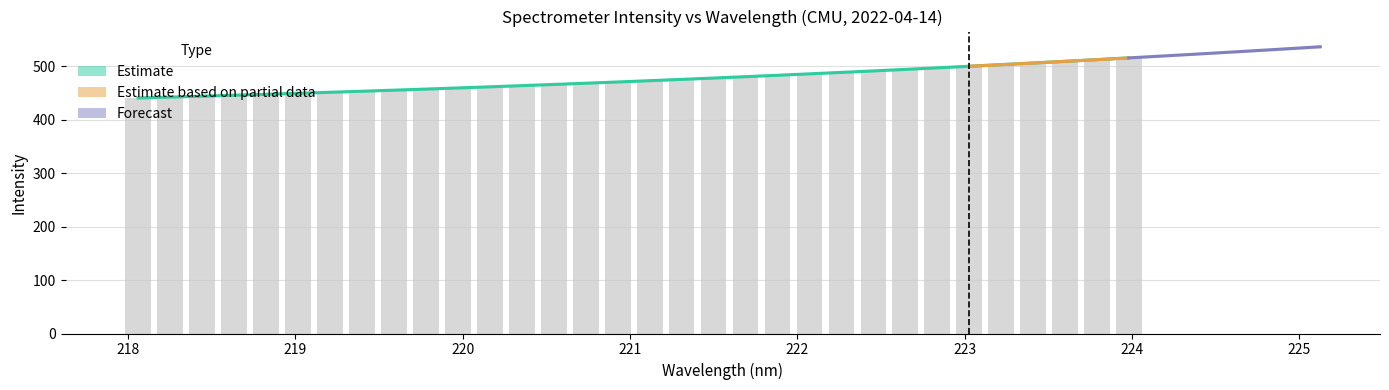

Is it true that the value at 221.8812 is 482.7?

True